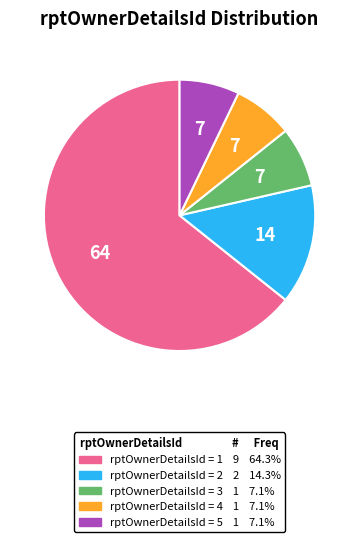

Does any single category account for the majority?

Yes